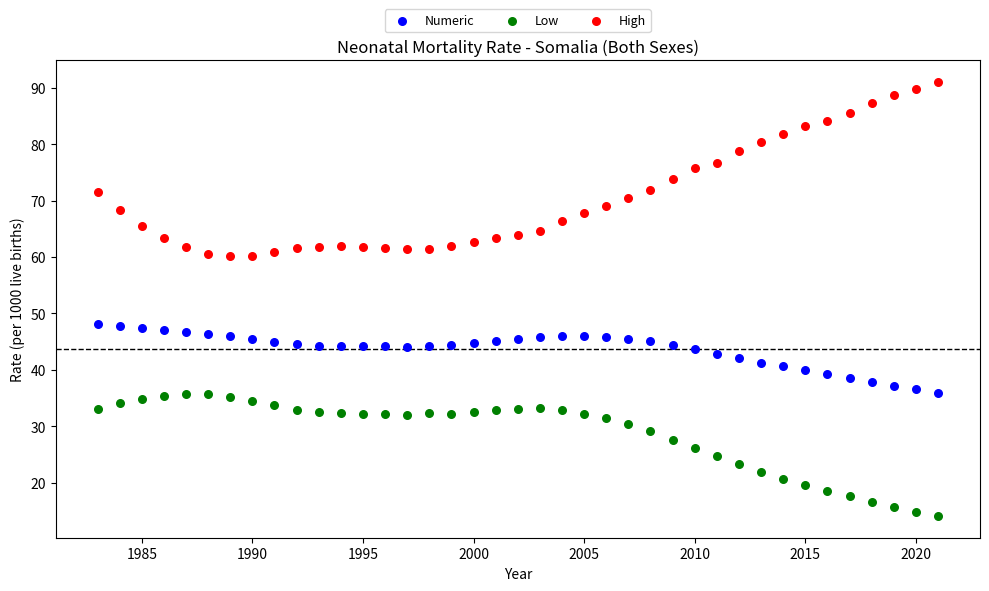

Which series contains the highest Y value?

High